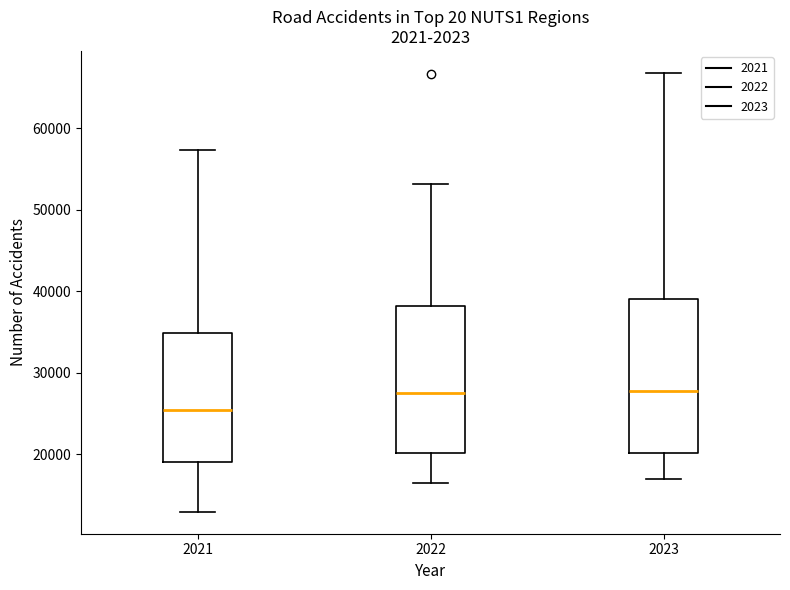

Reading left to right, read every box against the y-axis: the position of its median line, the range the box covers, and the ends of its whiskers. The values are not printed on the chart, so give them approximately, as read against the axis.

2021: median 25000, box 19000 to 35000, whiskers 13000 to 57000
2022: median 27000, box 20000 to 38000, whiskers 16000 to 53000
2023: median 28000, box 20000 to 39000, whiskers 17000 to 67000